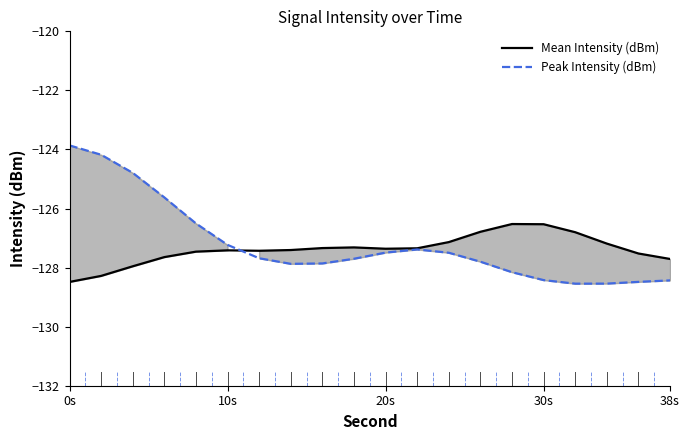

Reading right to left, extract all data points from this chart.

Mean Intensity (dBm): -127.7	-127.5	-127.2	-126.8	-126.5	-126.5	-126.8	-127.1	-127.3	-127.4	-127.3	-127.3	-127.4	-127.4	-127.4	-127.5	-127.6	-128.0	-128.3	-128.5
Peak Intensity (dBm): -128.4	-128.5	-128.5	-128.5	-128.4	-128.2	-127.8	-127.5	-127.4	-127.5	-127.7	-127.9	-127.9	-127.7	-127.2	-126.5	-125.6	-124.8	-124.2	-123.9